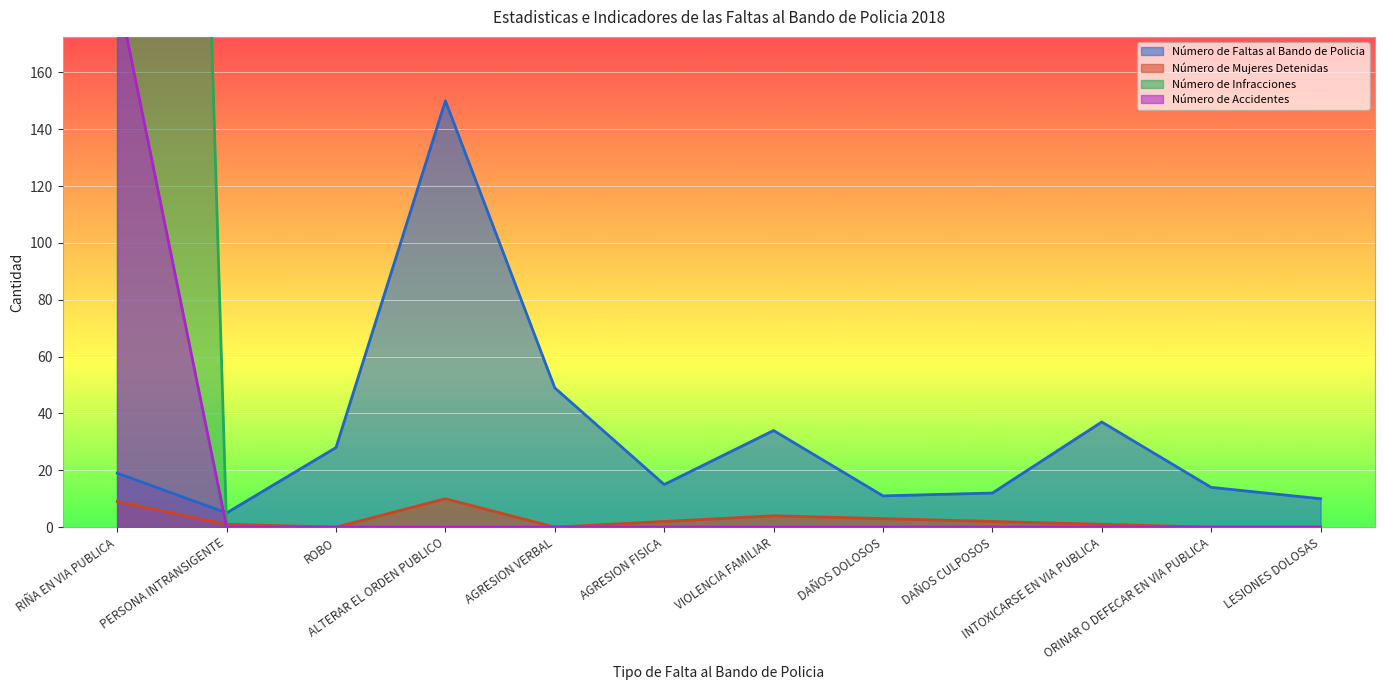

The Número de Accidentes series shows 0 at ORINAR O DEFECAR EN VIA PUBLICA. True or false?

True